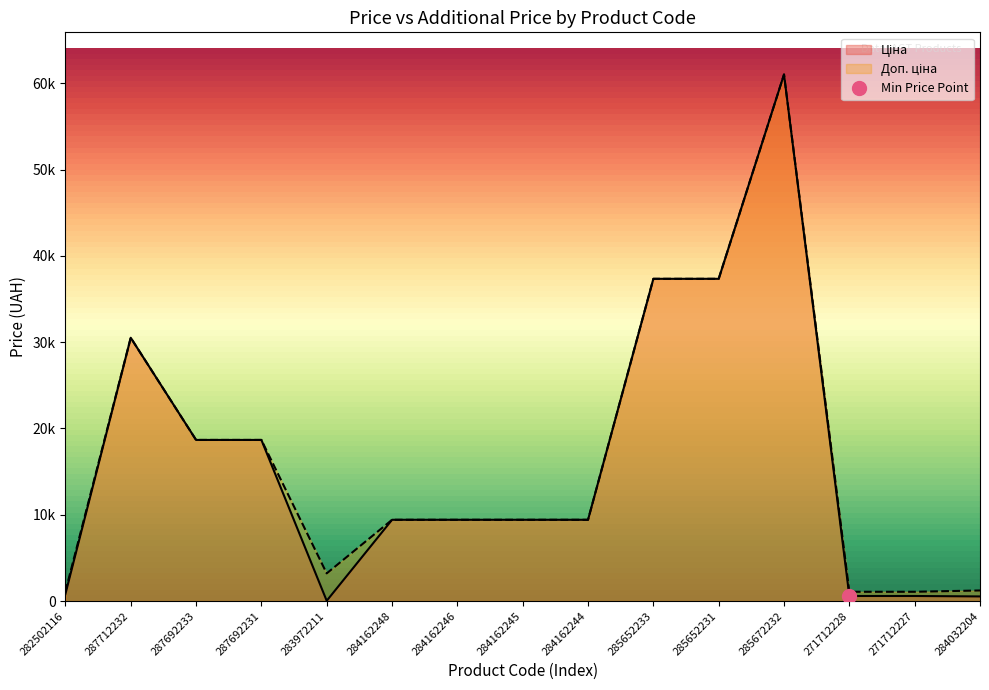

What is the label of the 6th point from the left?

284162248